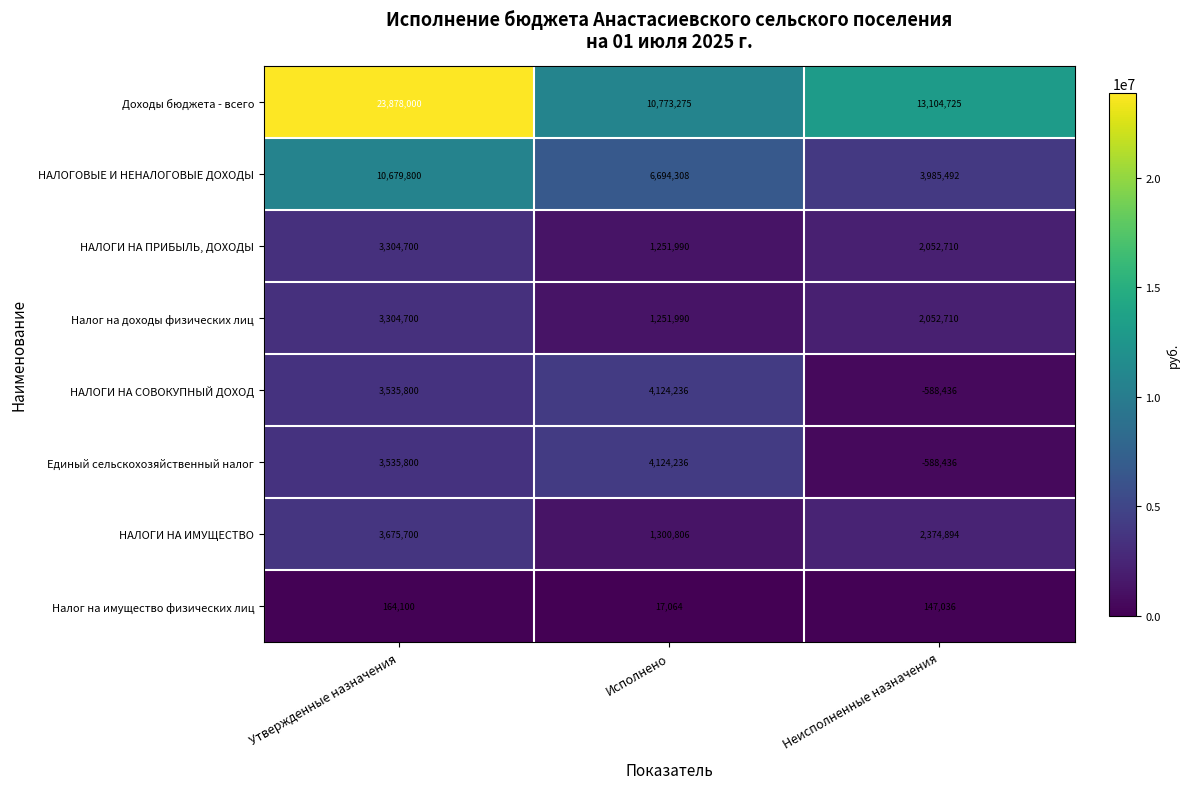

What is the average value of the НАЛОГИ НА ИМУЩЕСТВО series?

2450467